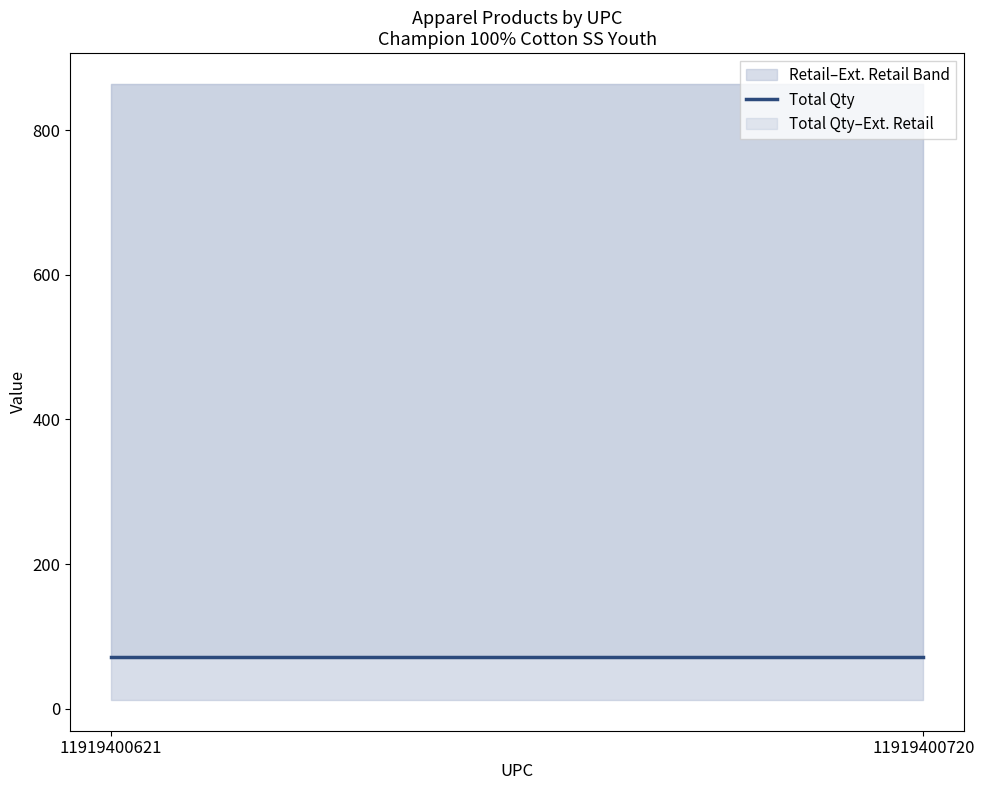

True or false: Ext. Retail has a value of 526 at 11919400621.

False